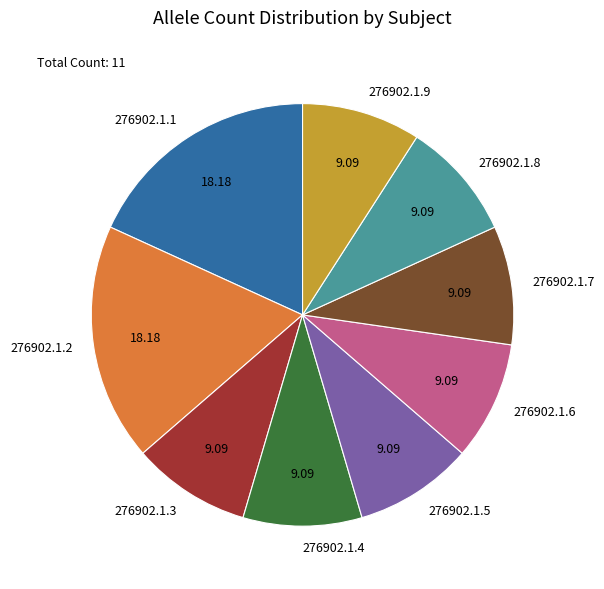

Does 276902.1.9 represent more than half of the total?

No